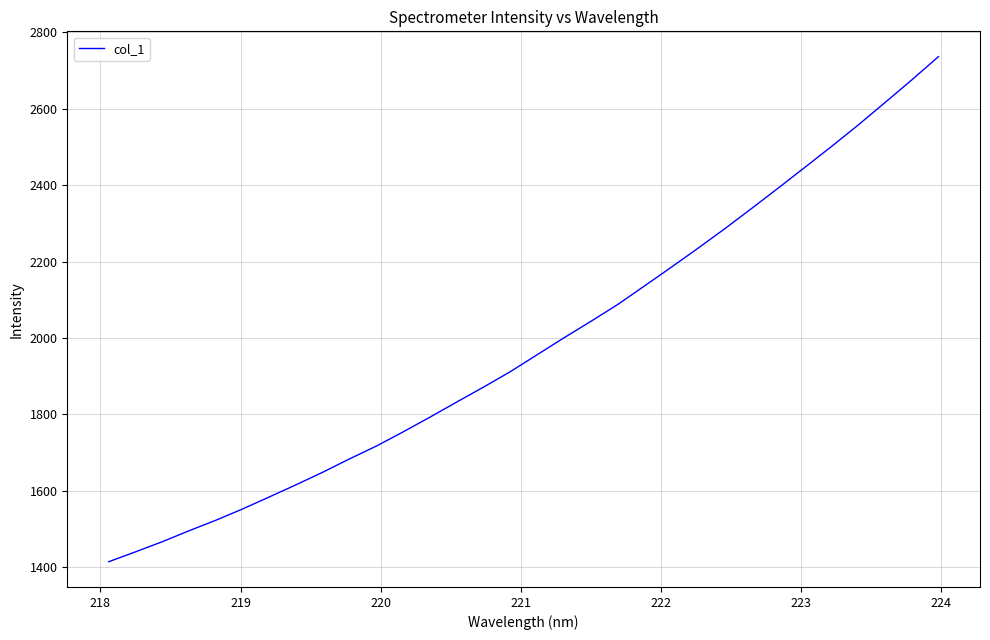

What is the greatest value displayed?

2736.6